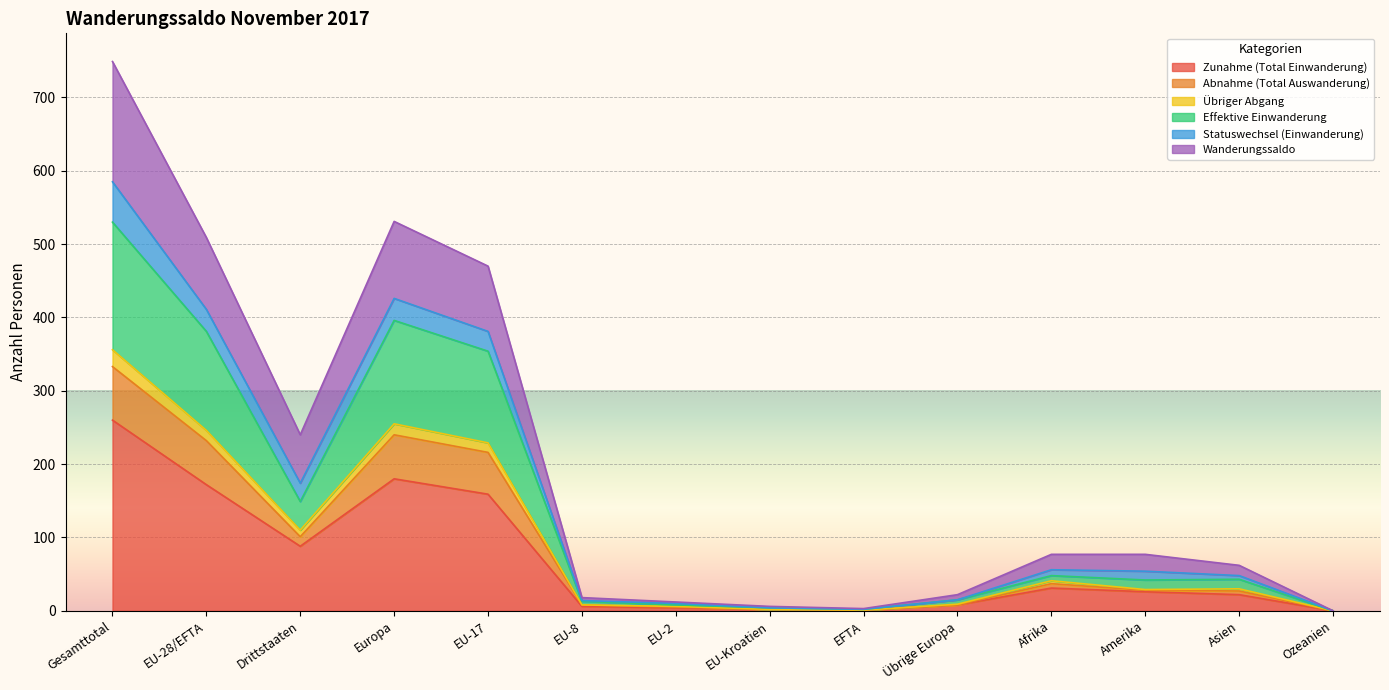

At which category is the sum across all series the highest?

Gesamttotal